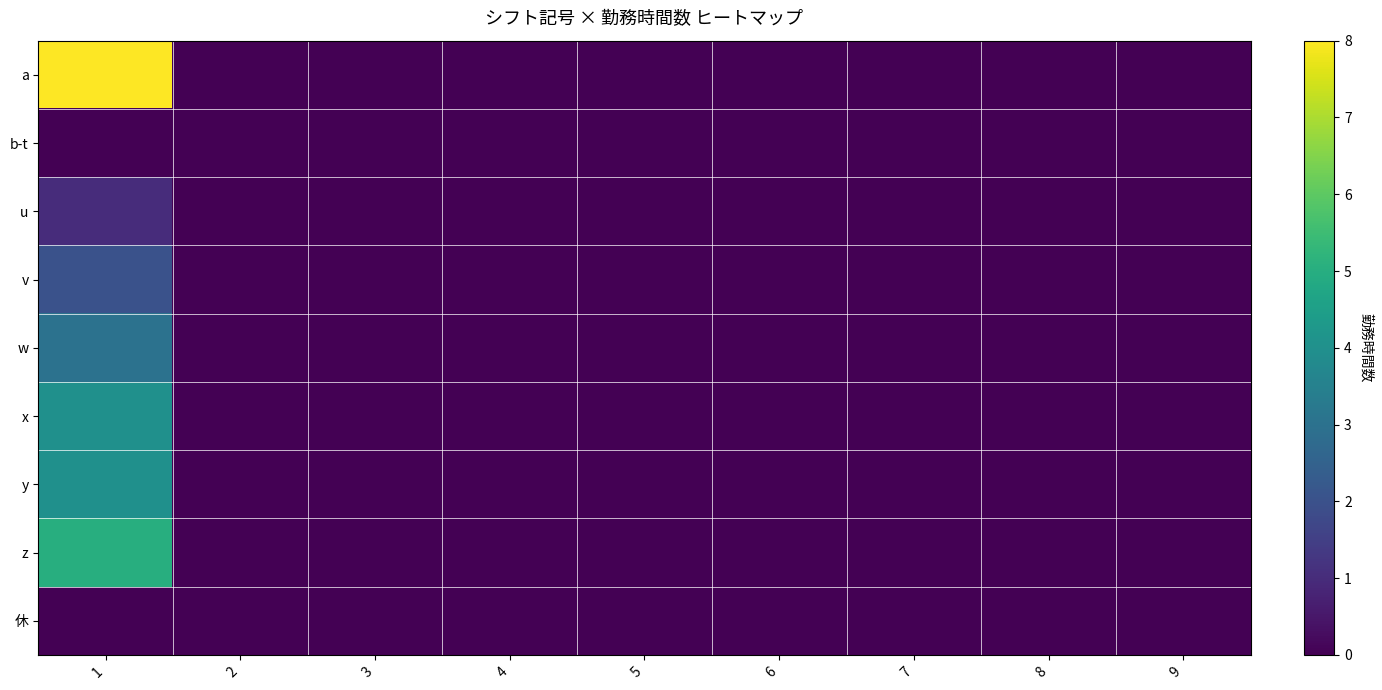

List the series in order of their peak value, highest first.

a, z, x, y, w, v, u, b-t, 休